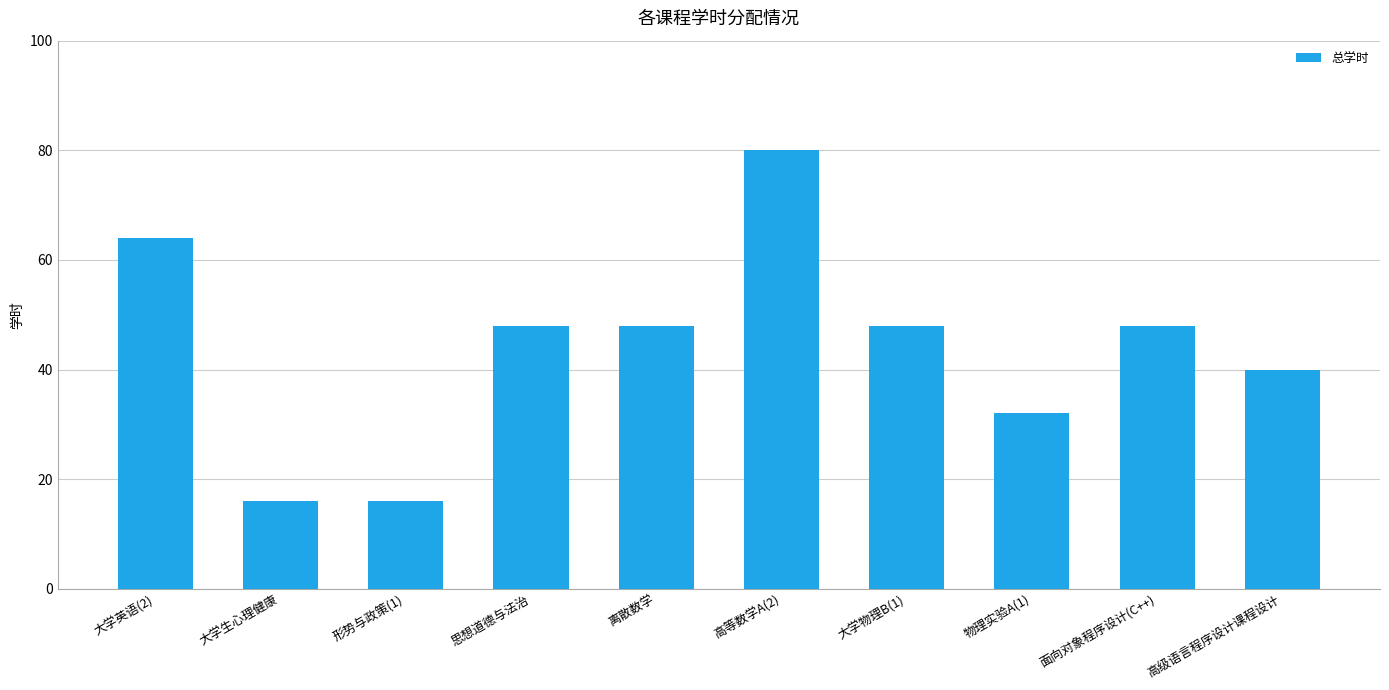

What is the label of the 7th bar from the left?

大学物理B(1)